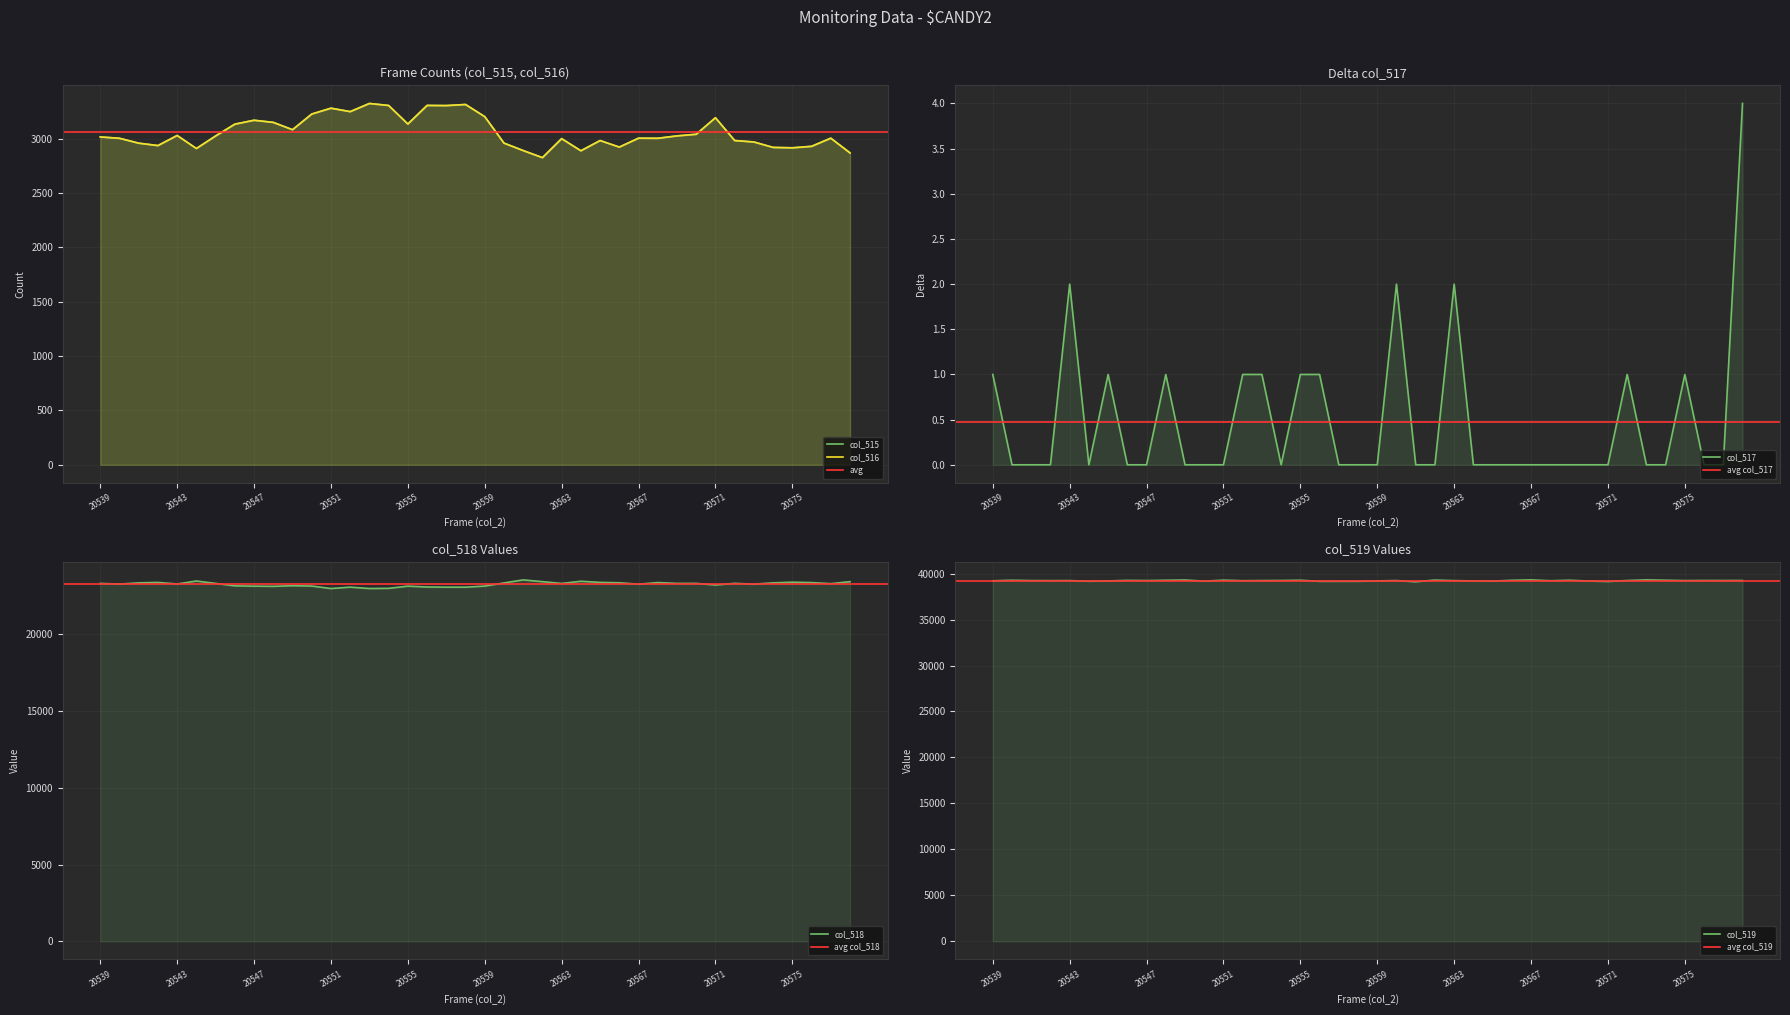

List the labels in order of col_517 value, largest first.

20578, 20543, 20560, 20563, 20539, 20545, 20548, 20552, 20553, 20555, 20556, 20572, 20575, 20540, 20541, 20542, 20544, 20546, 20547, 20549, 20550, 20551, 20554, 20557, 20558, 20559, 20561, 20562, 20564, 20565, 20566, 20567, 20568, 20569, 20570, 20571, 20573, 20574, 20576, 20577